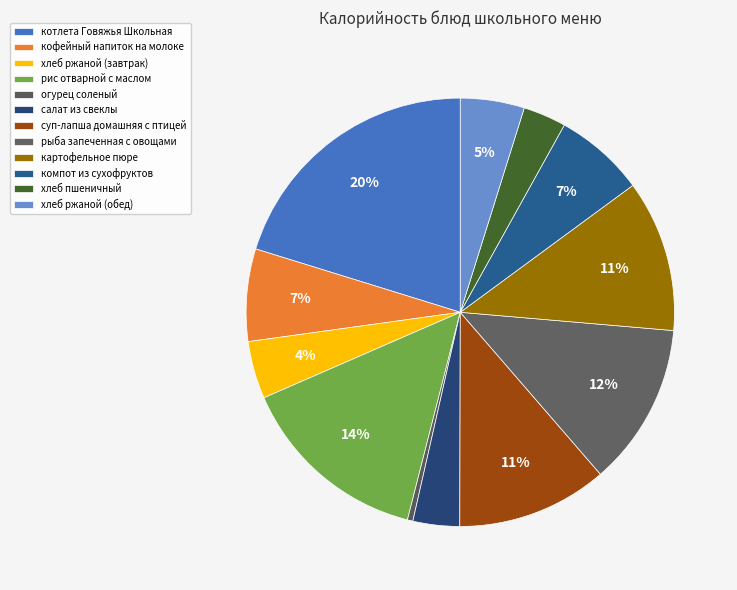

To the nearest percent, what portion does хлеб ржаной (обед) represent?

5%